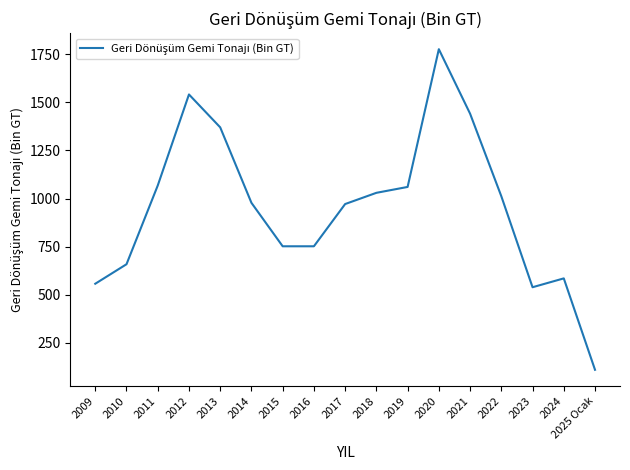

How many values exceed 977?

9